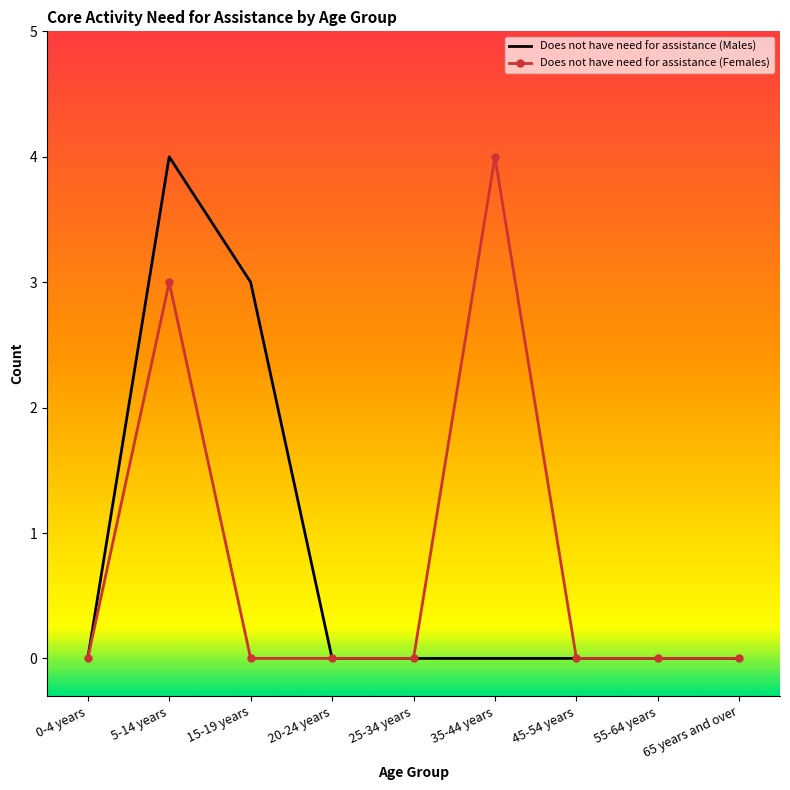

What are all the series names shown in the legend?

Does not have need for assistance (Males), Does not have need for assistance (Females)